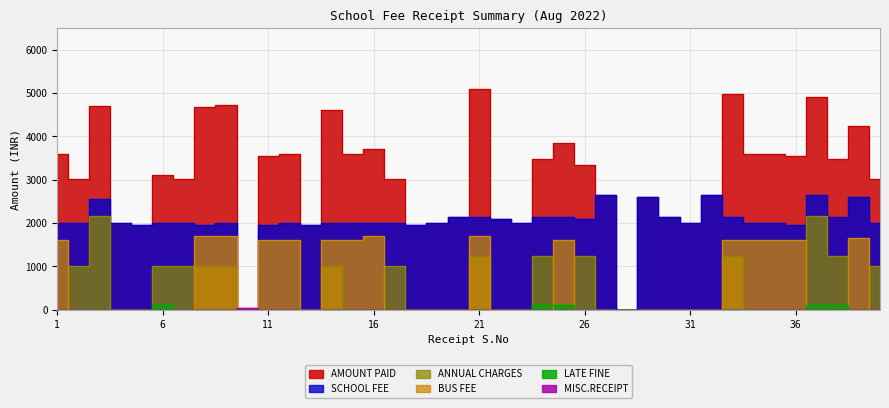

At which label is AMOUNT PAID closest to 2545?

29